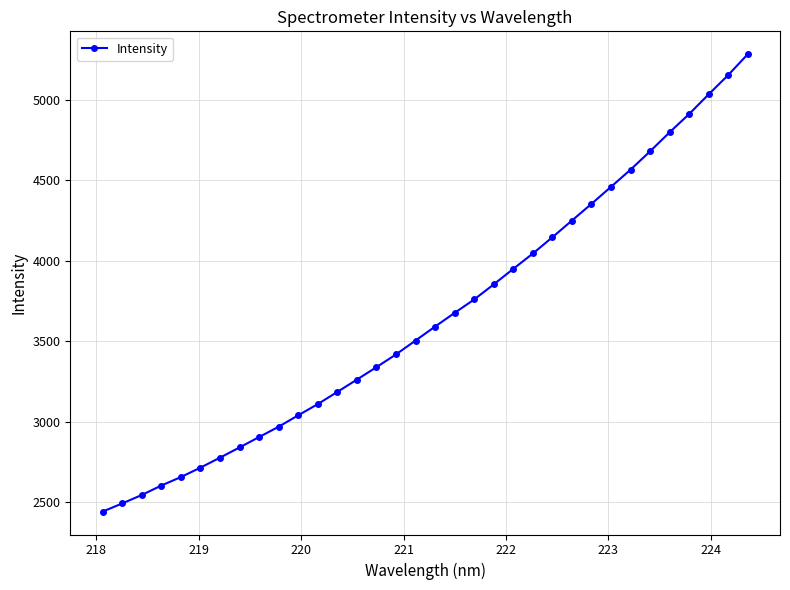

What is the difference between the maximum and minimum values?

2839.4